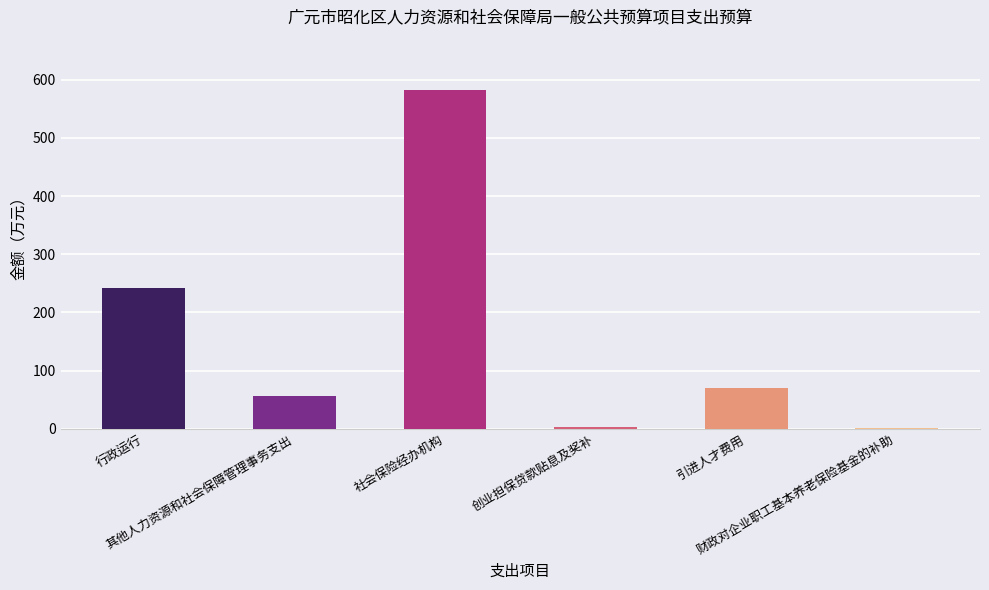

What is the greatest value displayed?

581.4